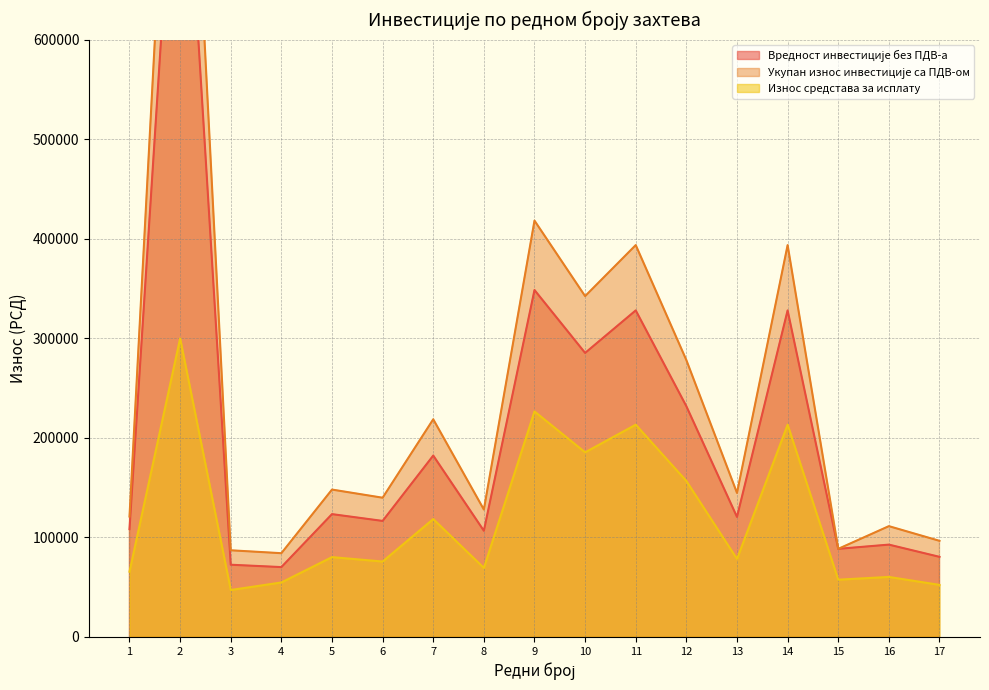

The Вредност инвестиције без ПДВ-а series shows 80460.0 at 17. True or false?

True